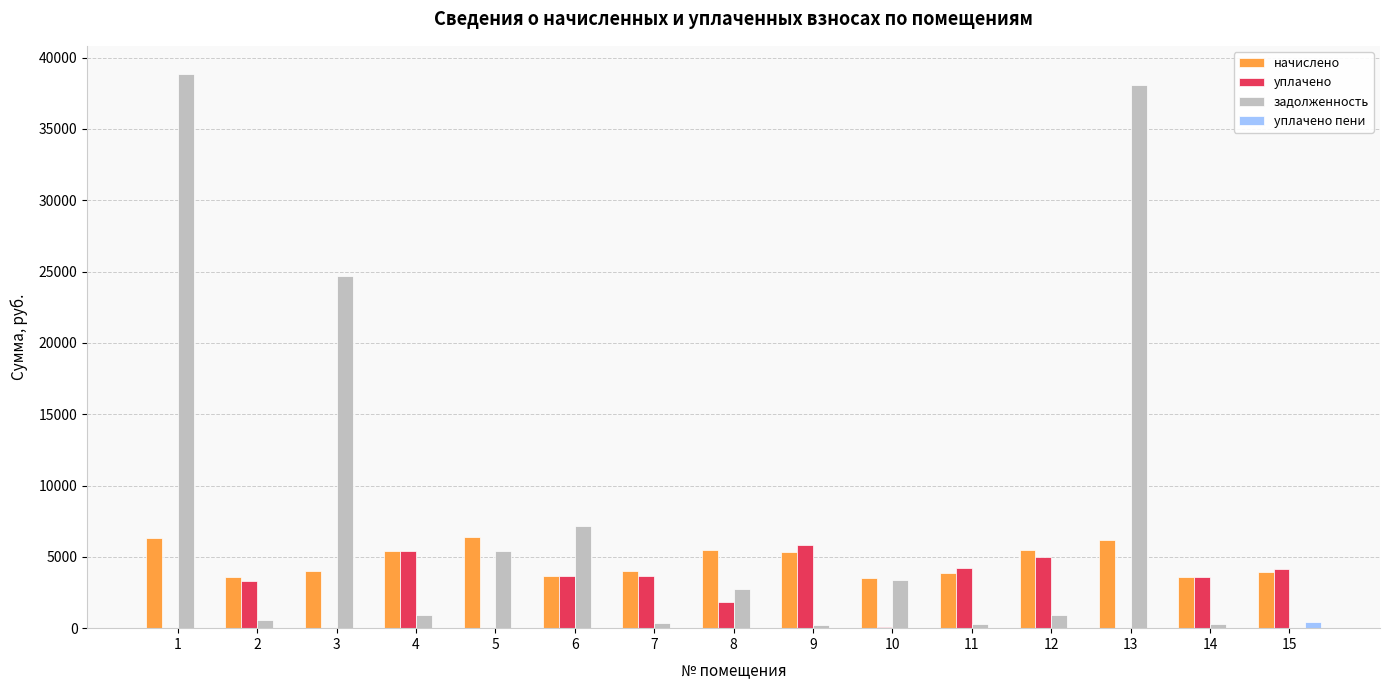

Are the bars grouped side by side (vs. stacked)?

Yes